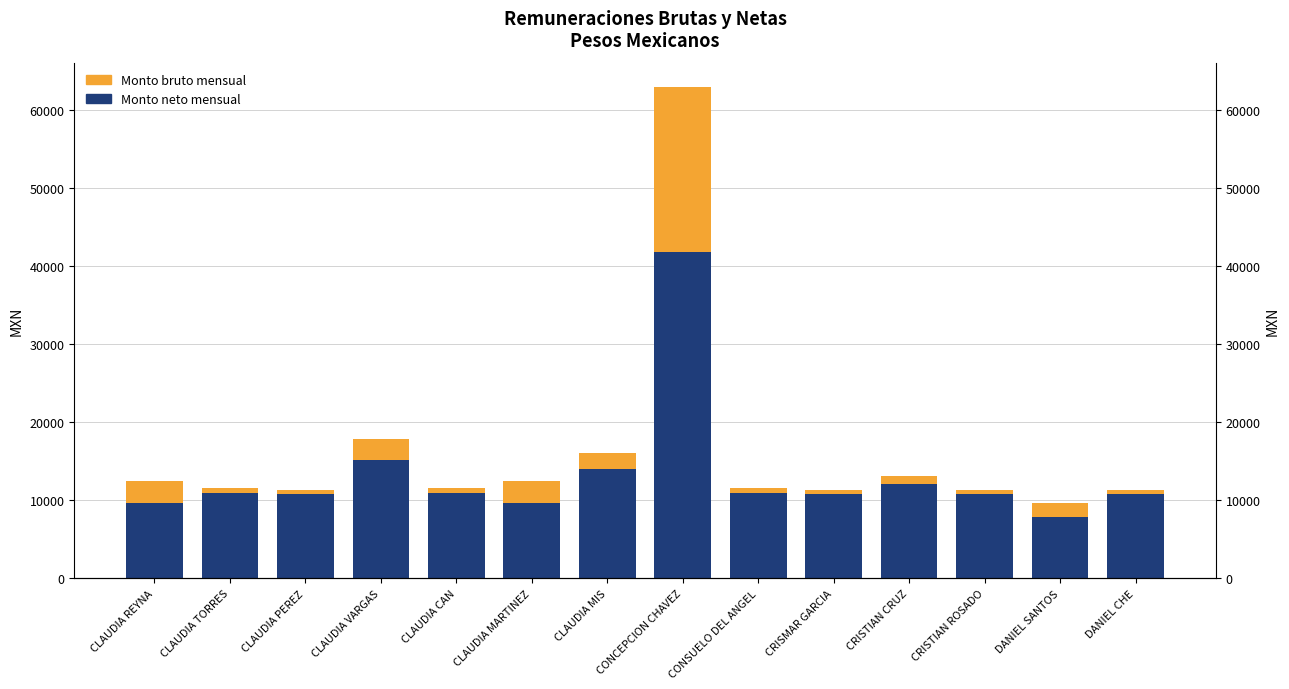

What value does the Monto bruto mensual series have at CLAUDIA CAN?

636.2